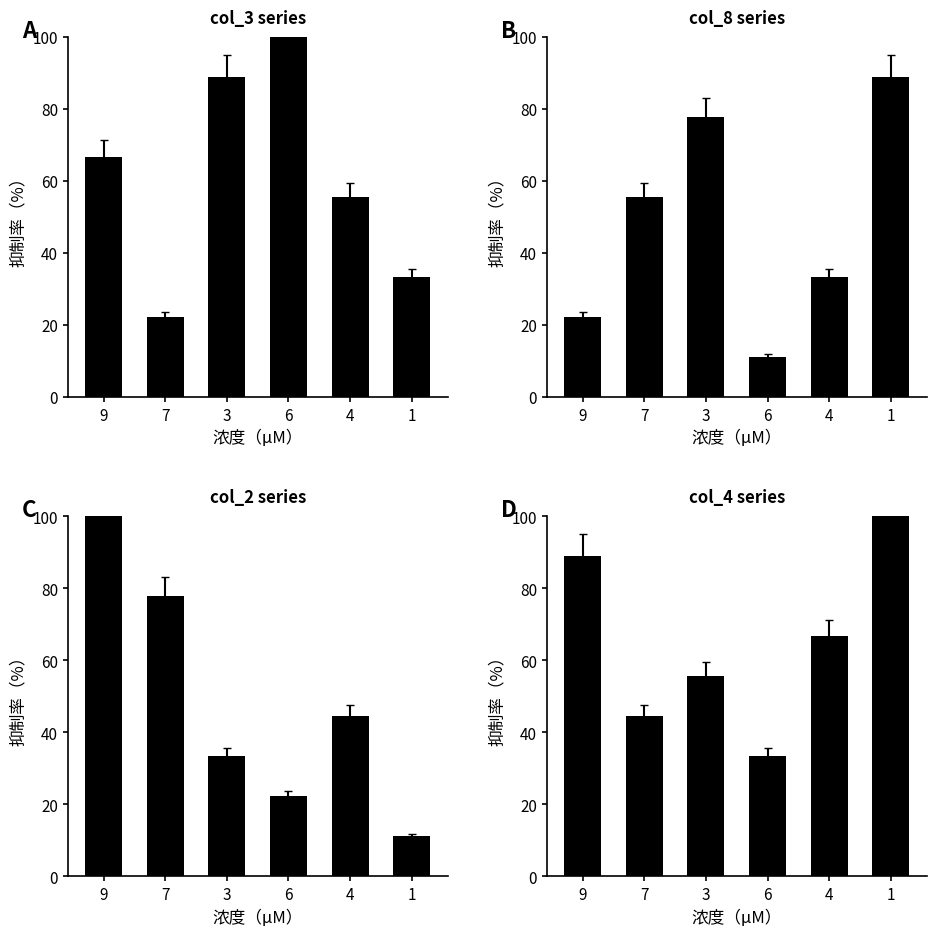

How many data points in col_4 are less than 66?

3